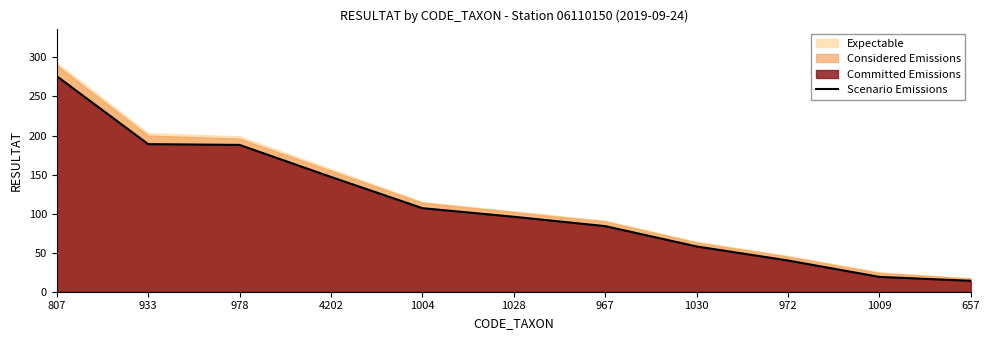

What is the label of the 10th point from the left?

1009